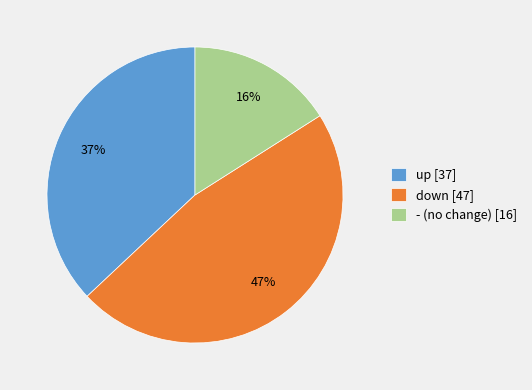

Rank the categories by value from lowest to highest.

-, up, down